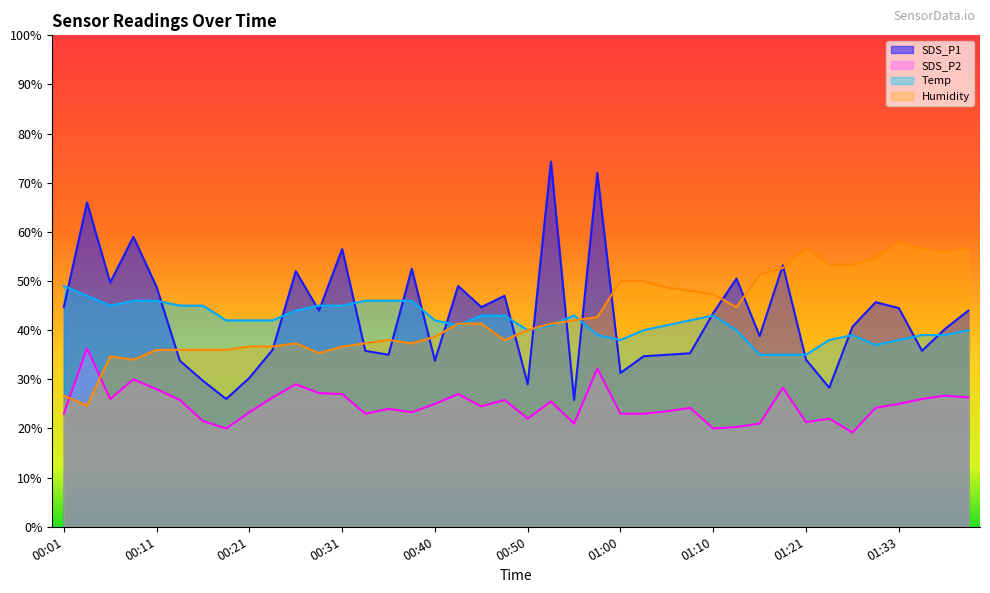

What is the sum of all SDS_P2 values?

990.7